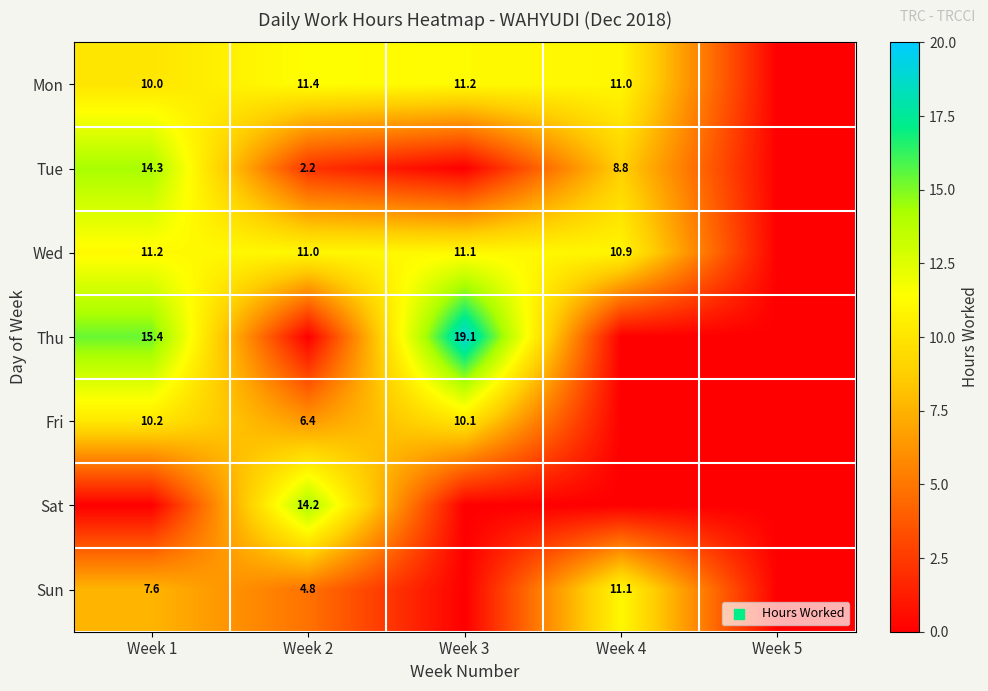

What is the sum of the Fri values at Week 1 and Week 3?

20.3